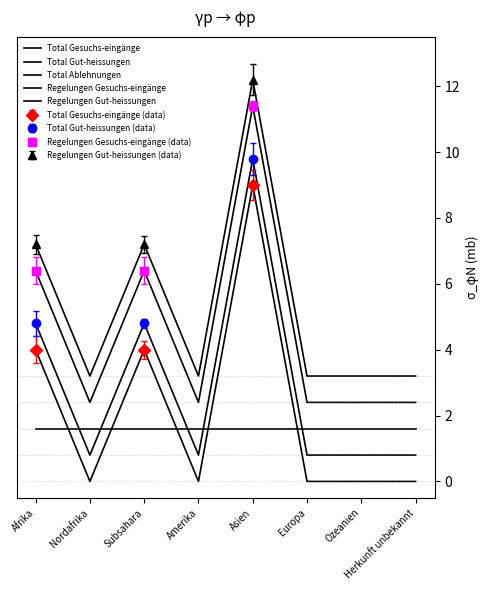

What is the spread (max minus min) of values at Asien?

10.6